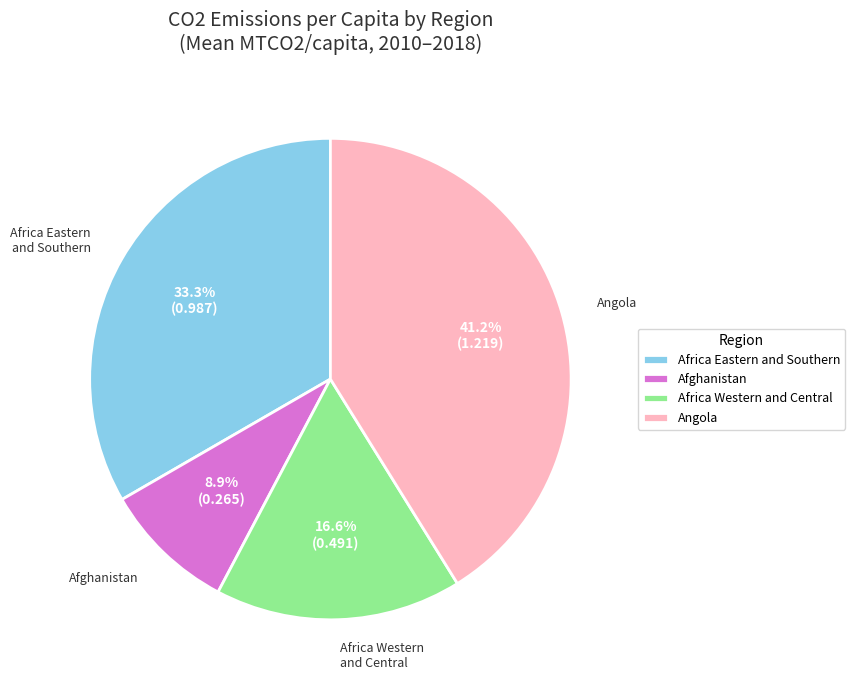

To the nearest percent, what is the difference between the largest and smallest slice percentages?

32%